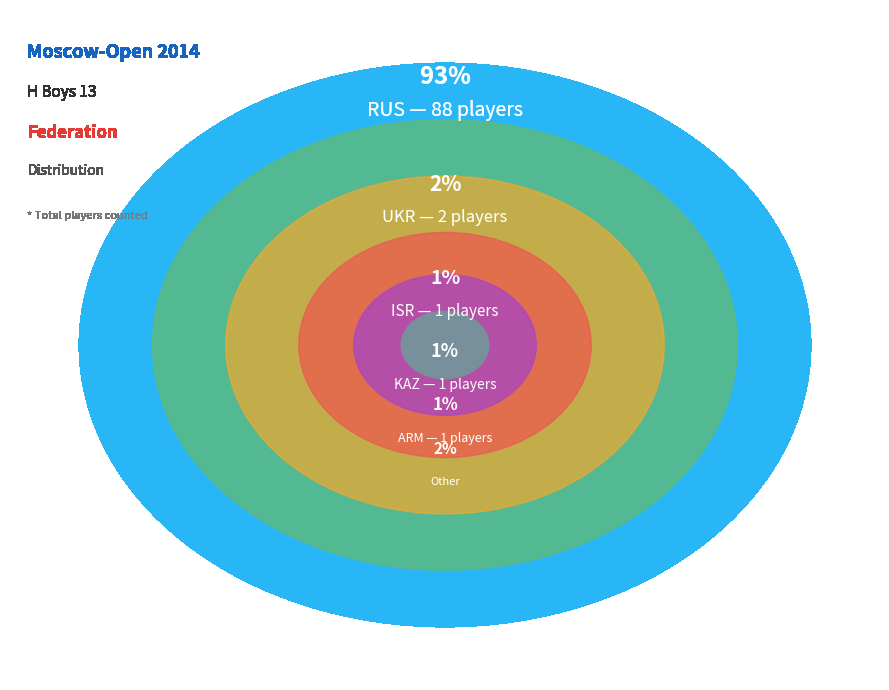

Which has a higher value, ARM or KAZ?

KAZ